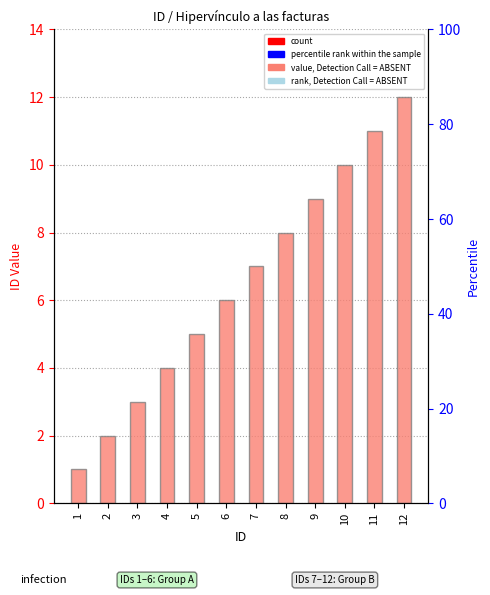

Reading left to right, list all the values displayed in this chart.

1=1	2=2	3=3	4=4	5=5	6=6	7=7	8=8	9=9	10=10	11=11	12=12